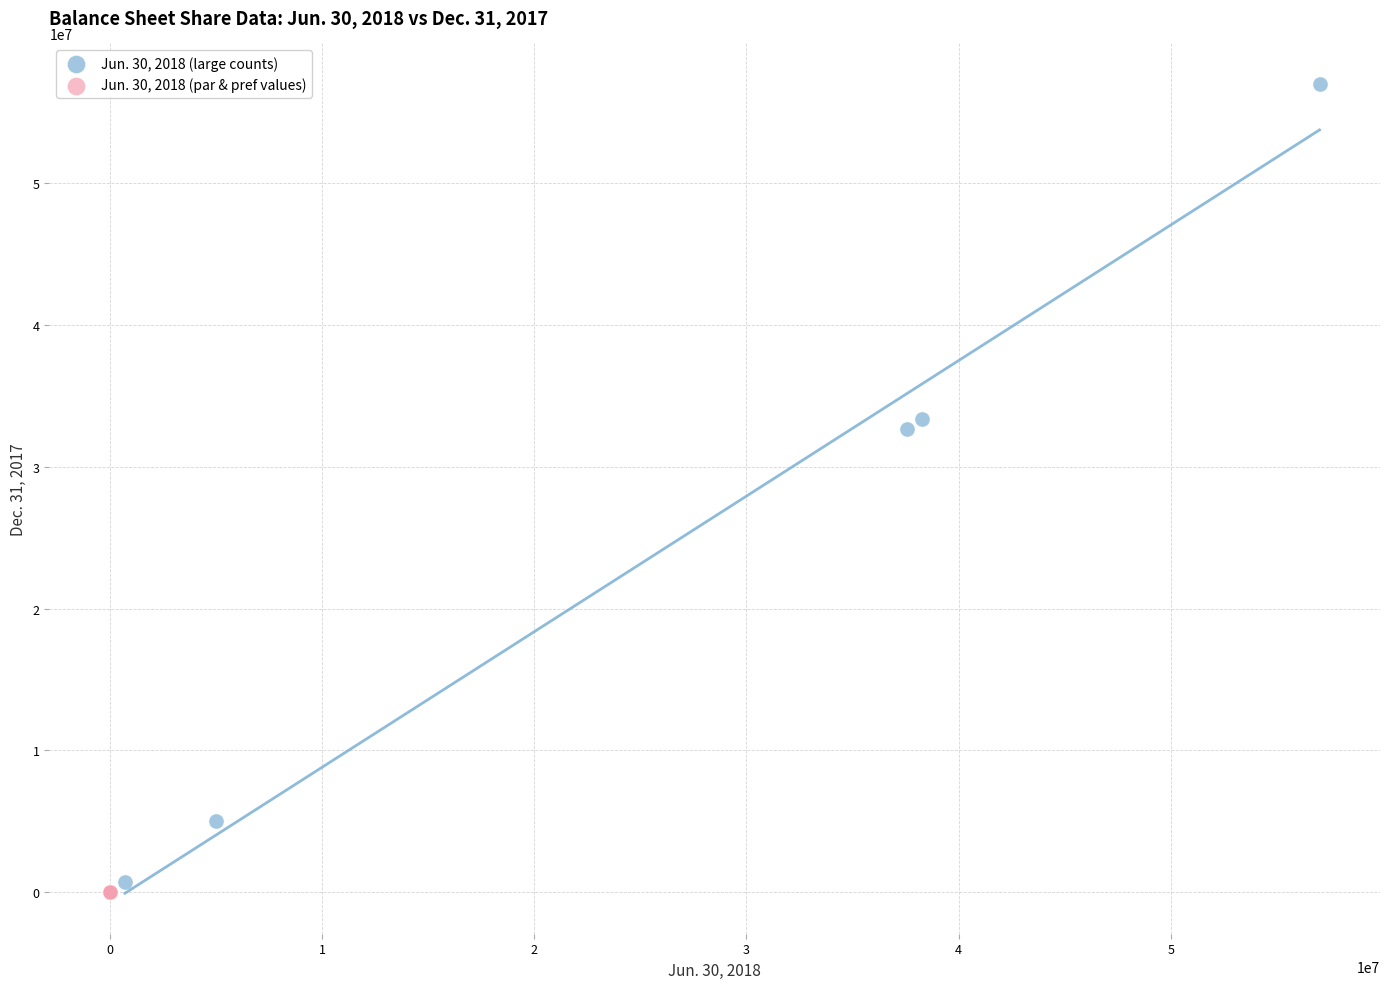

Which series reaches the maximum Y coordinate?

Jun. 30, 2018 (large counts)